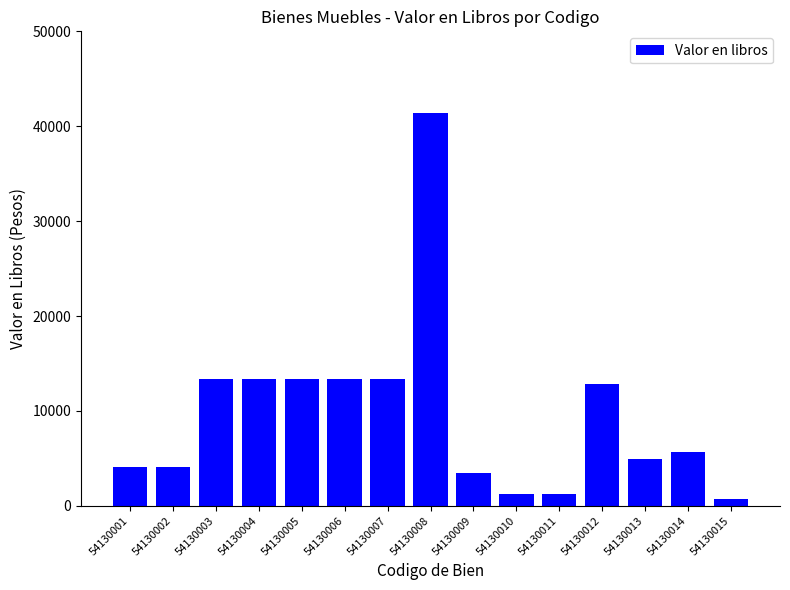

True or false: the data shows 2030.3 at 54130001.

False